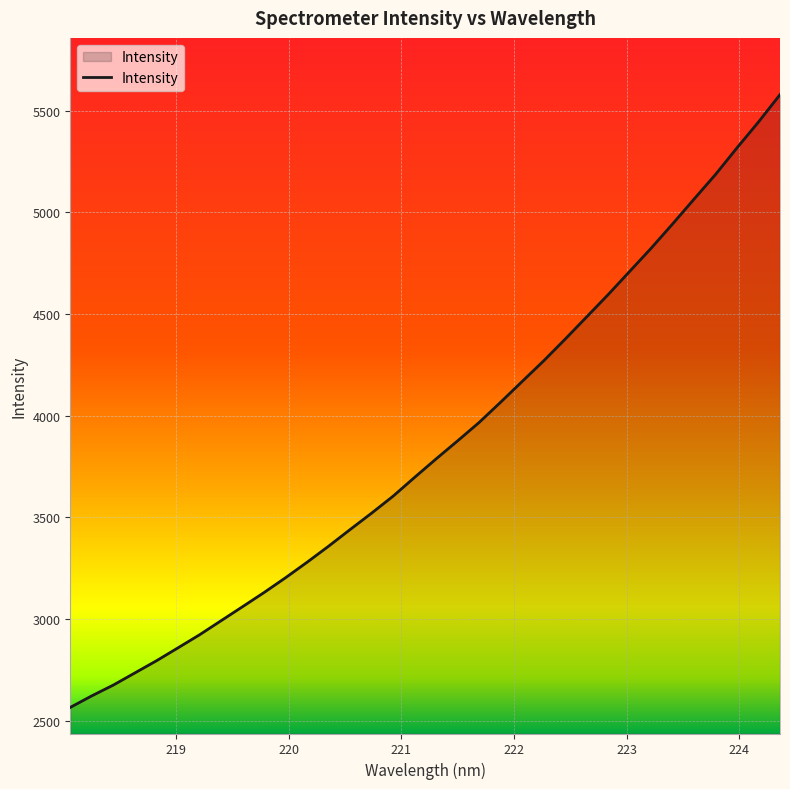

What is the maximum value shown in the chart?

5578.1